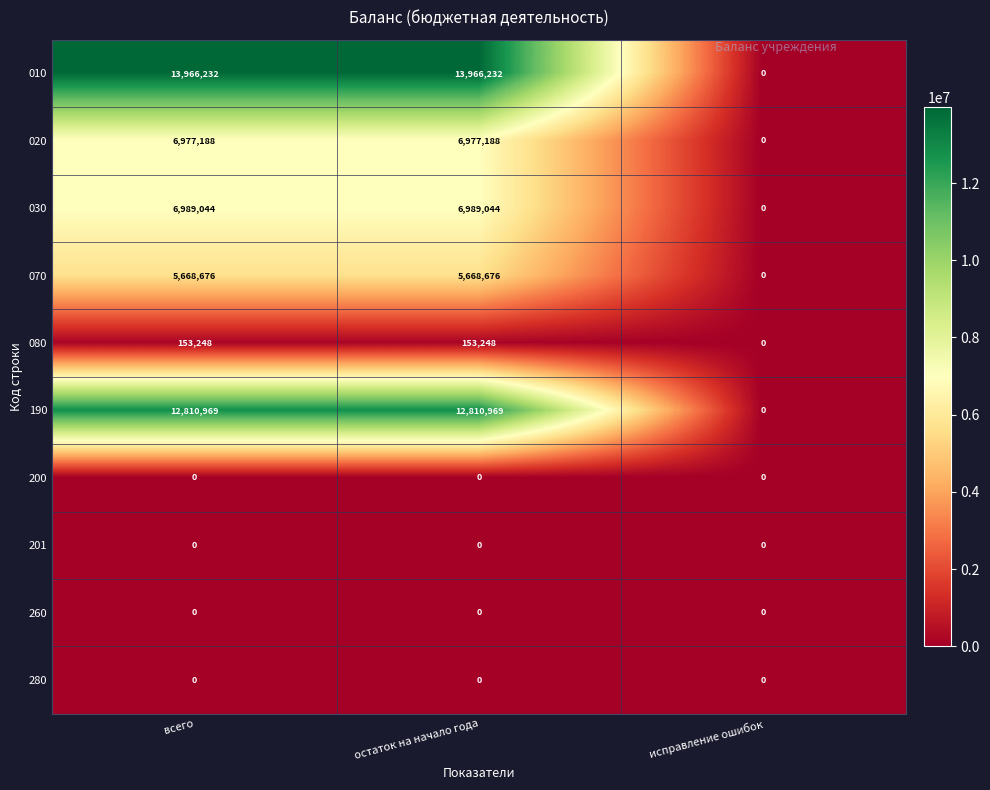

The value of 030 at исправление ошибок is -4487477. True or false?

False